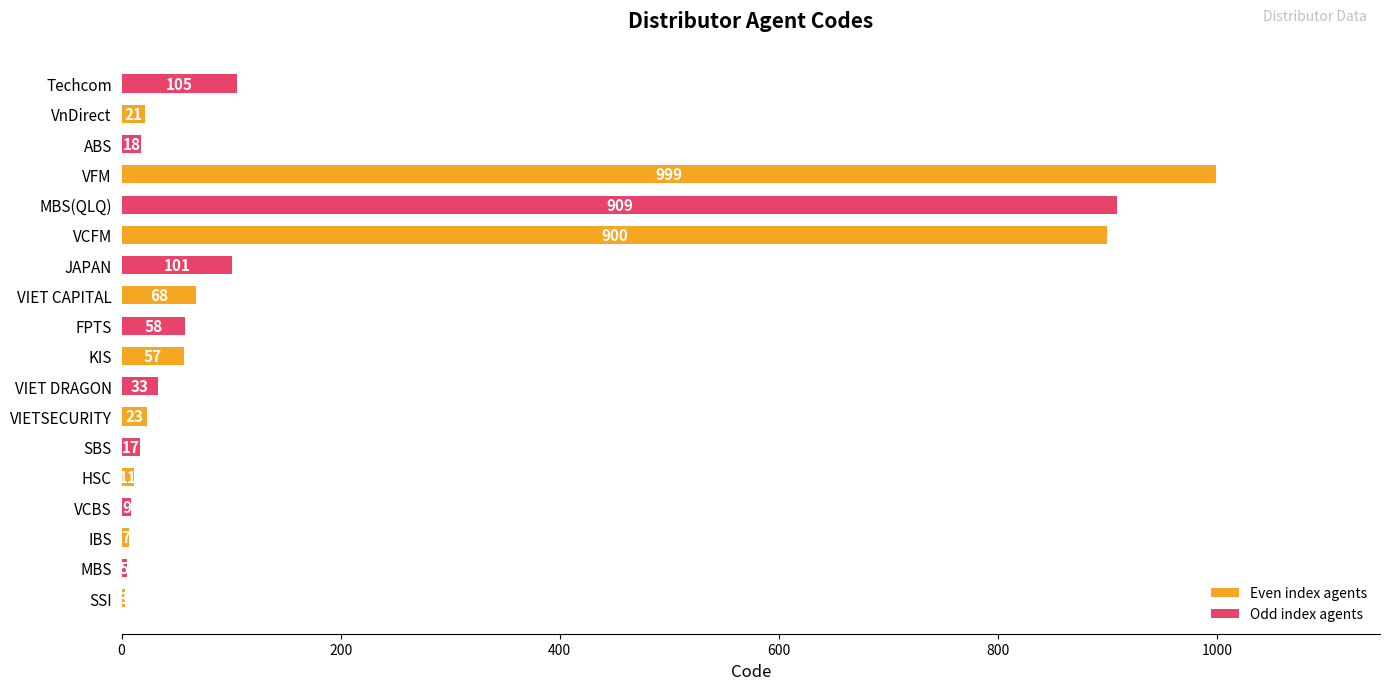

At which label is the value closest to 501?

Techcom